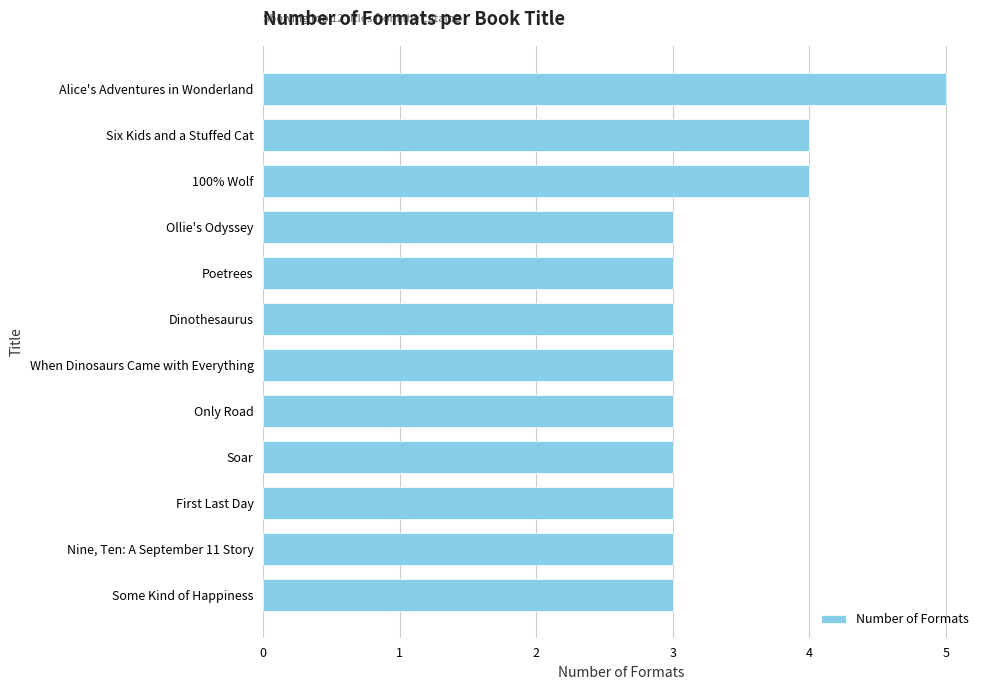

How many distinct data groups are displayed?

1